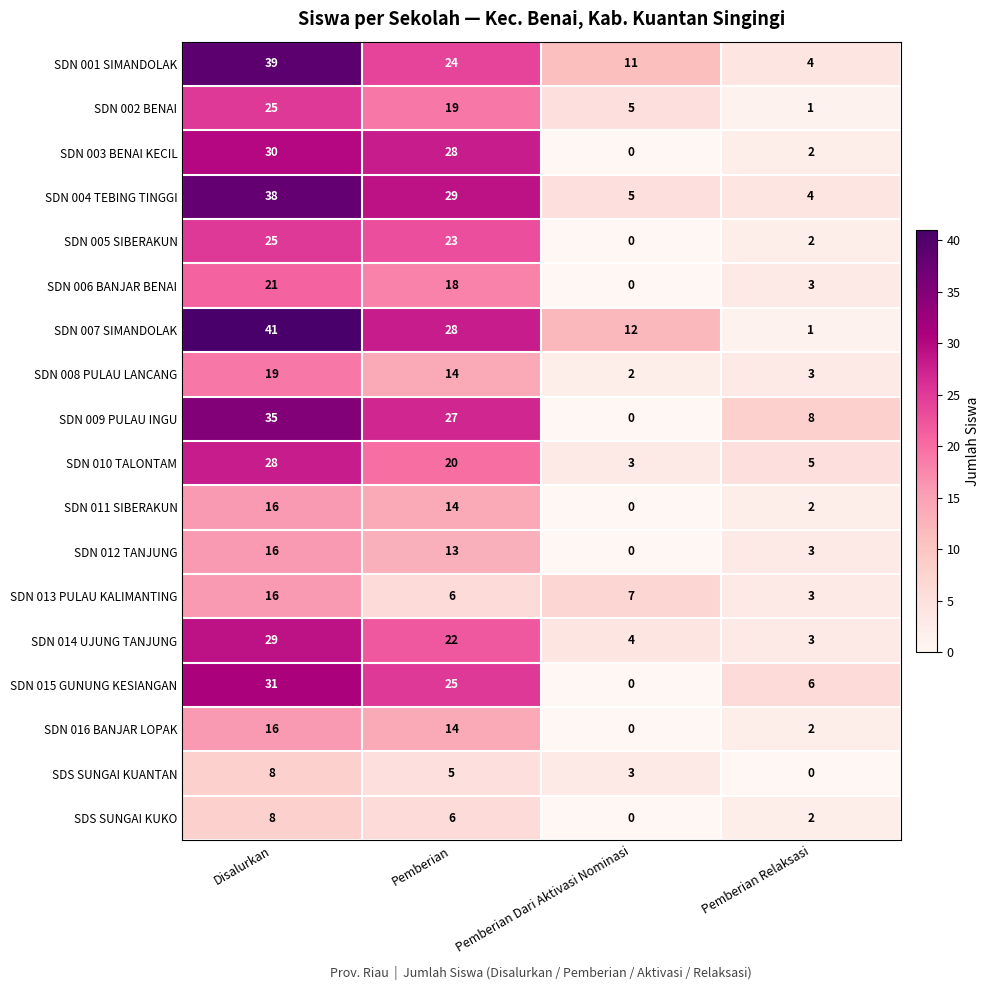

What is the total value across all series at Pemberian?

335